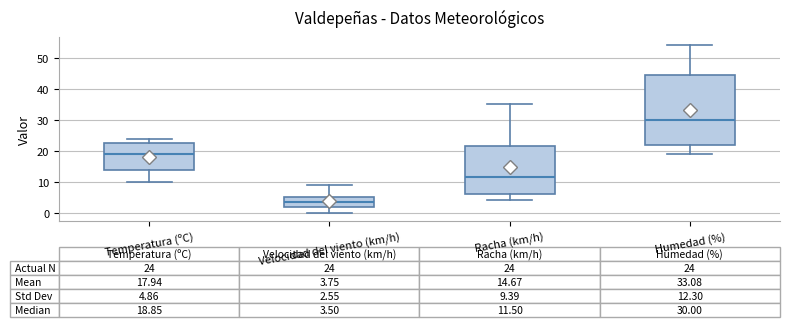

Which box has the highest median line?

Humedad (%)